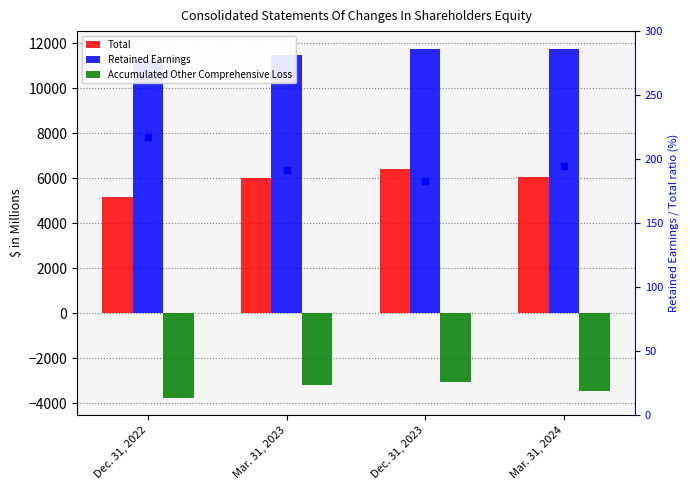

What is the label of the 3rd bar from the right?

Mar. 31, 2023